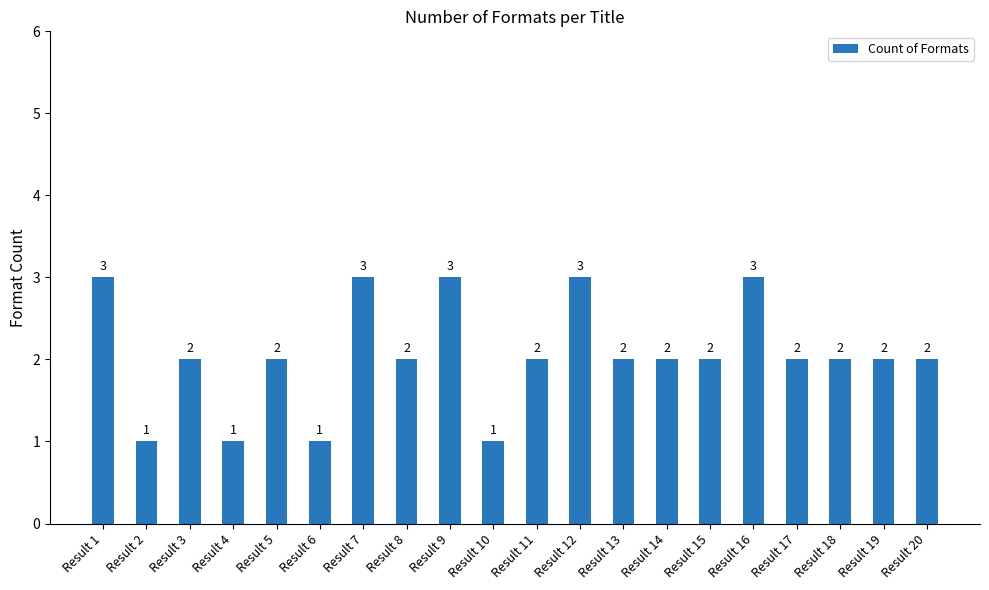

What value does the data have at Result 18?

2